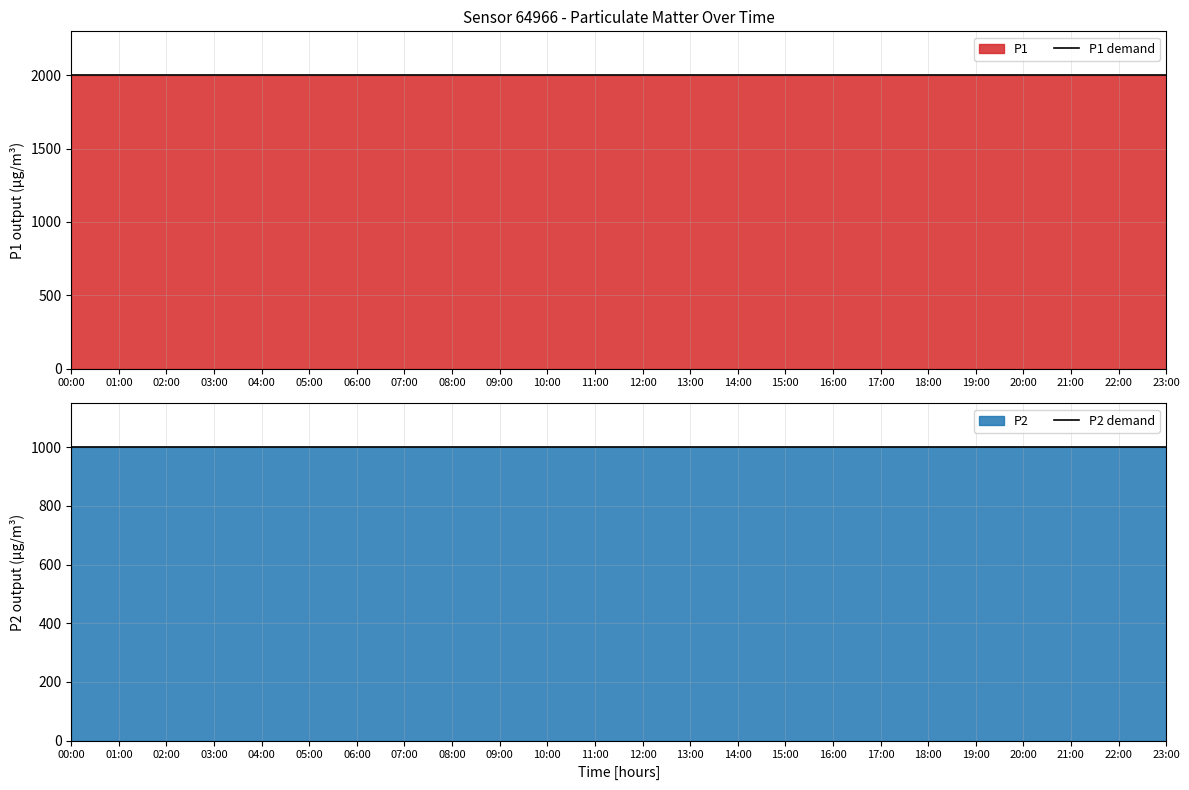

What is the label of the 1st point from the right?

23:00